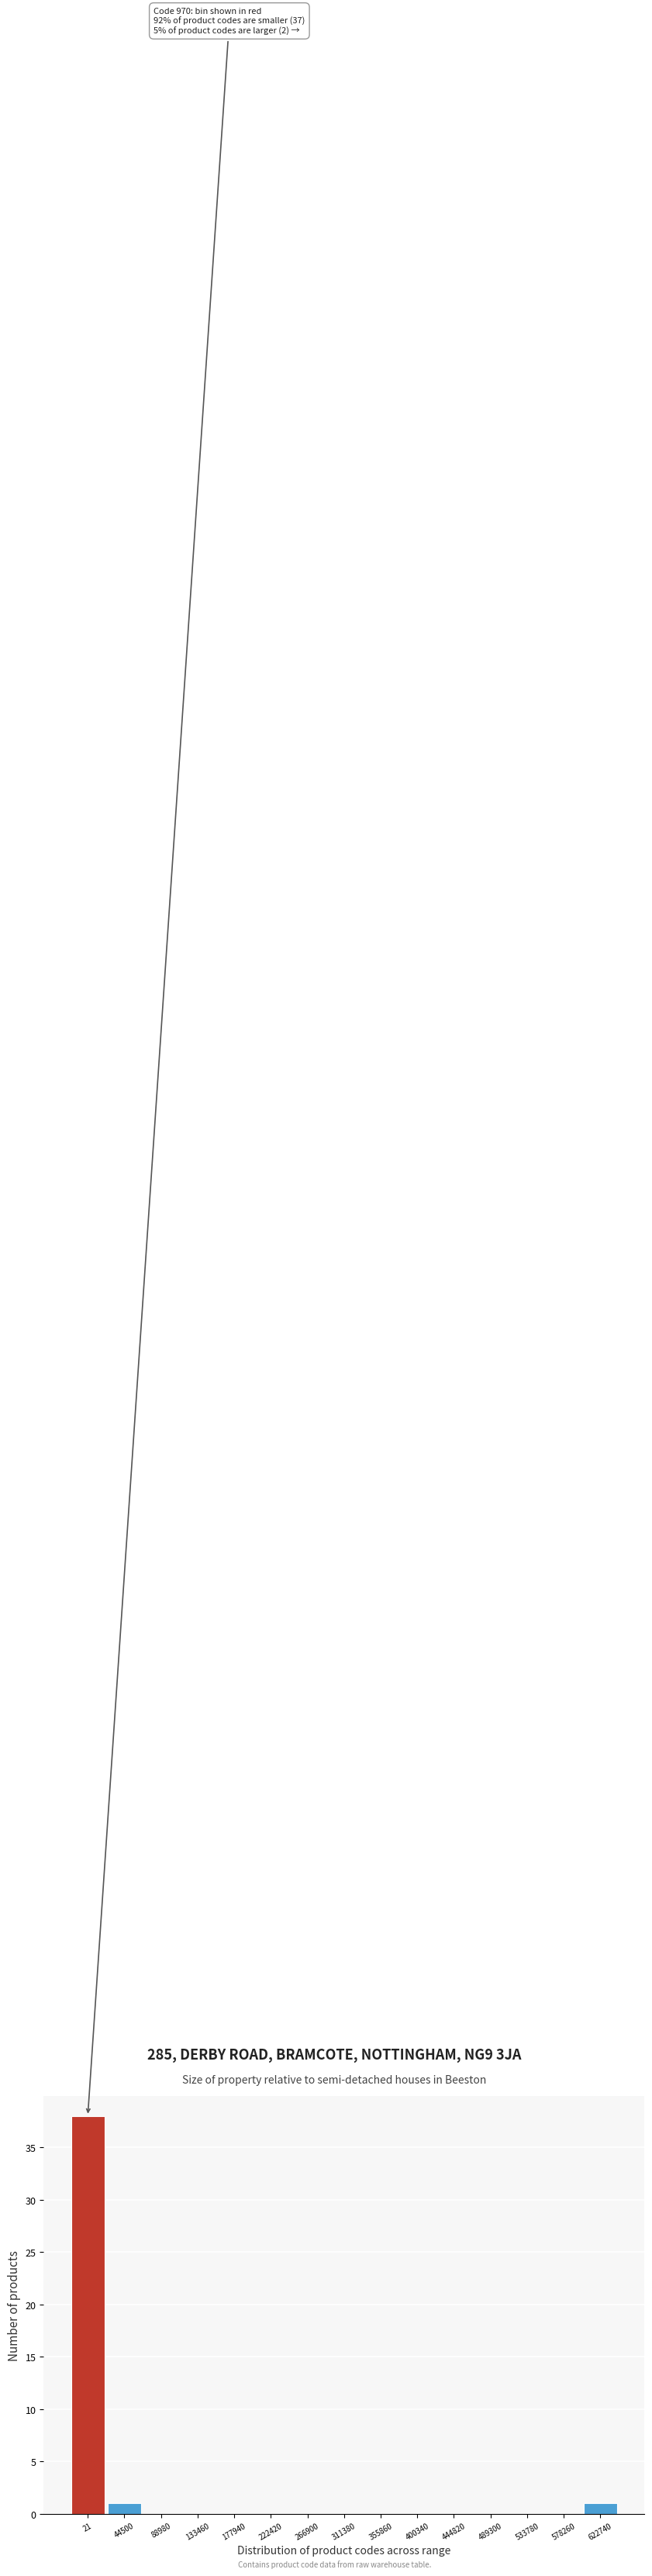

Reading right to left, what are all the values shown in this chart?

622740=1	578260=0	533780=0	489300=0	444820=0	400340=0	355860=0	311380=0	266900=0	222420=0	177940=0	133460=0	88980=0	44500=1	21=38